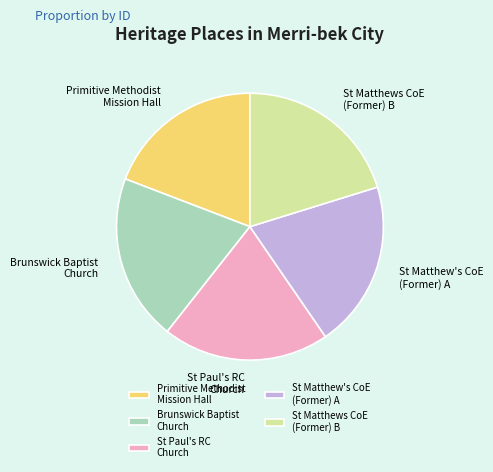

How many segments does this pie chart have?

5